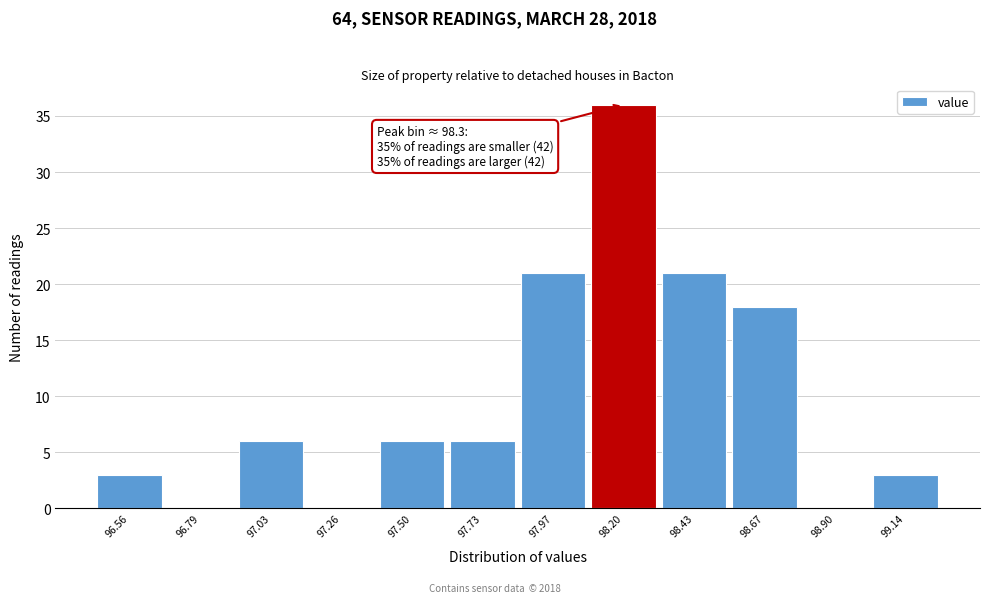

Reading left to right, transcribe all the data shown in this chart.

96.56=3	96.79=0	97.03=6	97.26=0	97.50=6	97.73=6	97.97=21	98.20=36	98.43=21	98.67=18	98.90=0	99.14=3